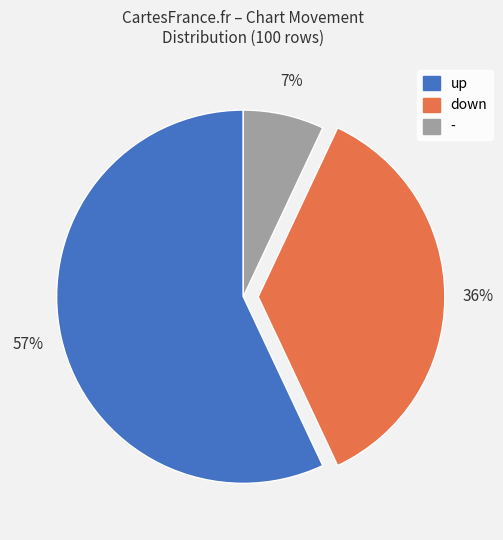

Do down and up together represent more than half of the pie?

Yes